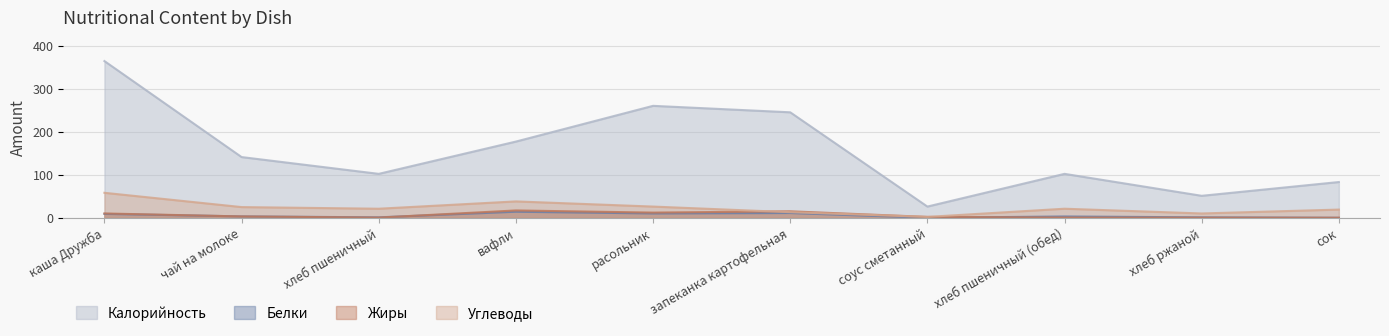

Where does the Углеводы series first go above 21?

каша Дружба